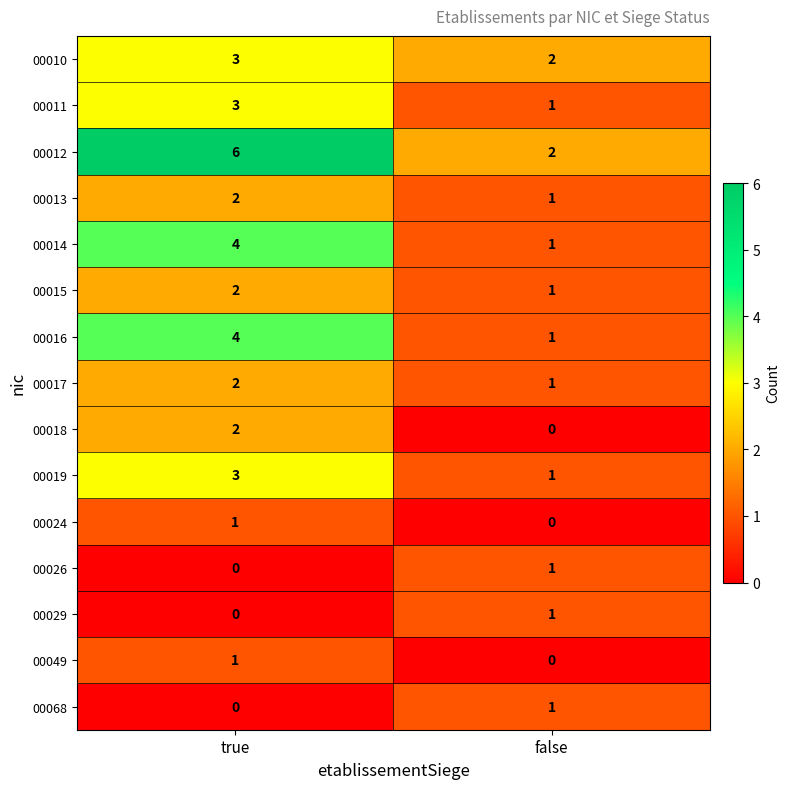

Reading right to left, what are all the values shown in this chart?

00010: 2	3
00011: 1	3
00012: 2	6
00013: 1	2
00014: 1	4
00015: 1	2
00016: 1	4
00017: 1	2
00018: 0	2
00019: 1	3
00024: 0	1
00026: 1	0
00029: 1	0
00049: 0	1
00068: 1	0